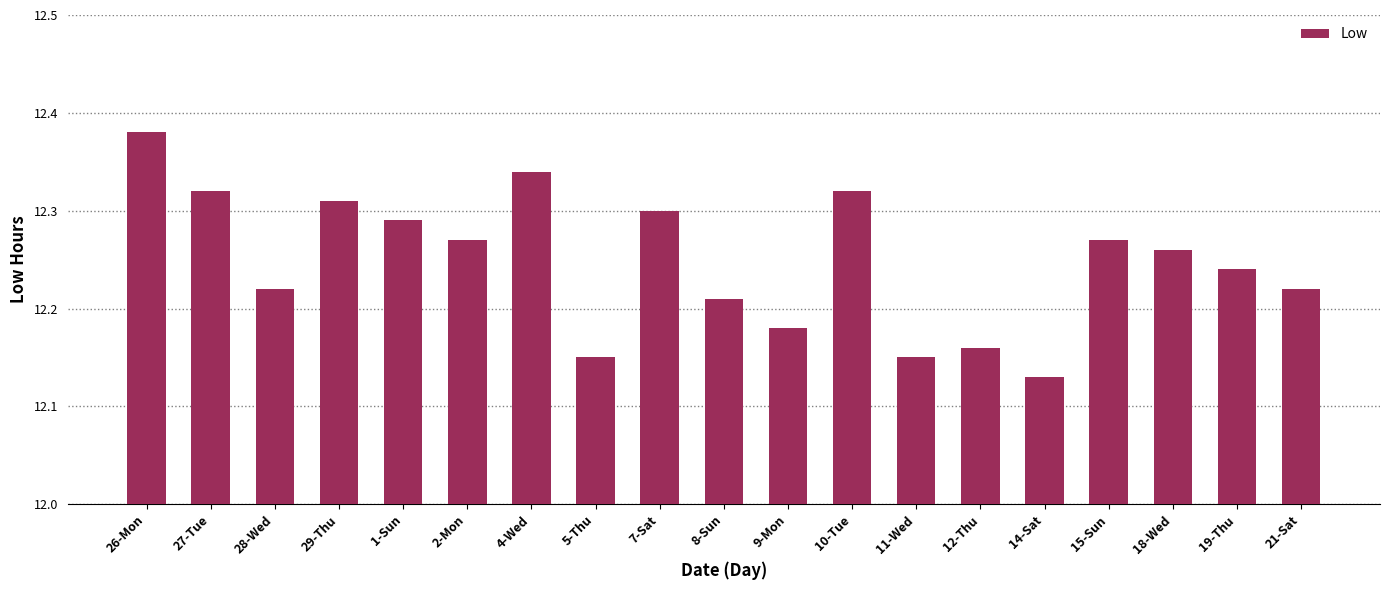

How many distinct data groups are displayed?

1